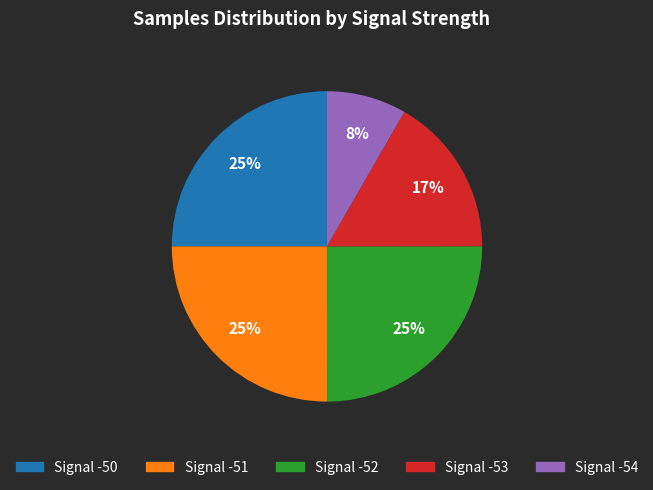

Does any single category account for the majority?

No